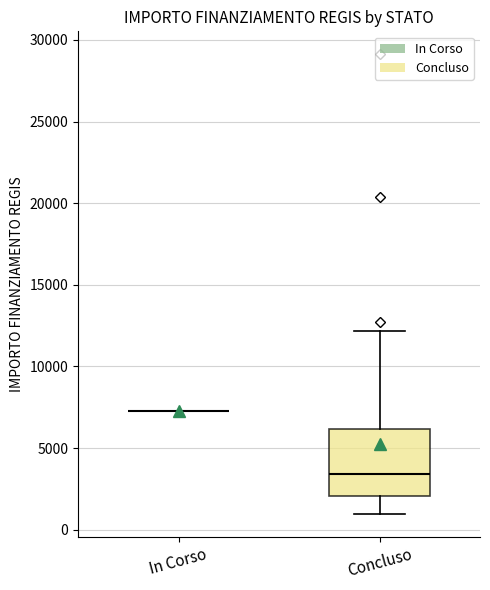

Reading left to right, transcribe this box plot: for each box, give where its median line is, the range the box spans, and where its two whiskers end, as read against the y-axis. The values are not printed on the chart, so give them approximately, as read against the axis.

In Corso: box collapsed to a line at 7500, whiskers 7500 to 7500
Concluso: median 3500, box 2000 to 6000, whiskers 1000 to 12000